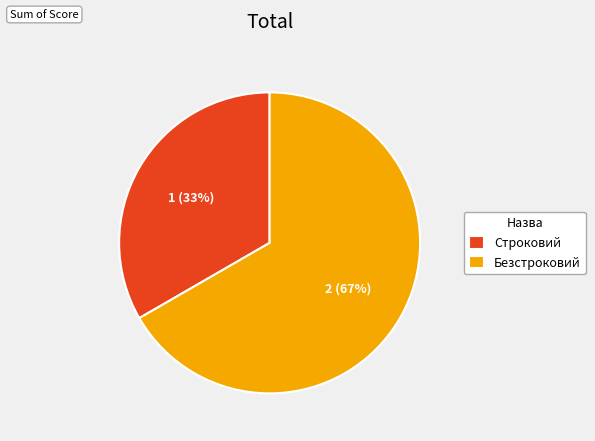

Is Безстроковий the majority of the pie?

Yes